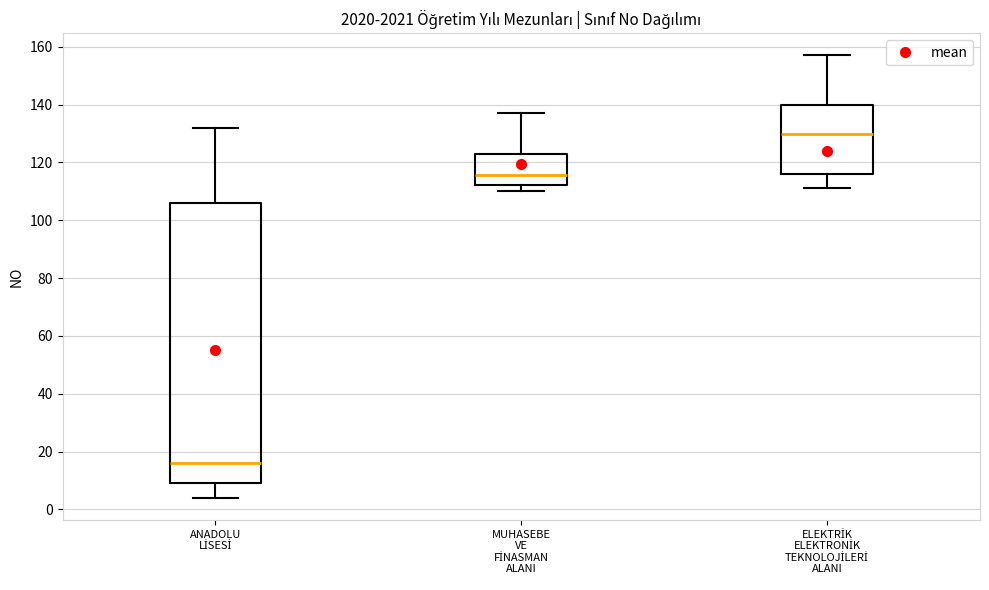

Where is the upper edge of the box for ANADOLU LİSESİ on the y-axis? The values are not printed on the chart, so give them approximately, as read against the axis.

106